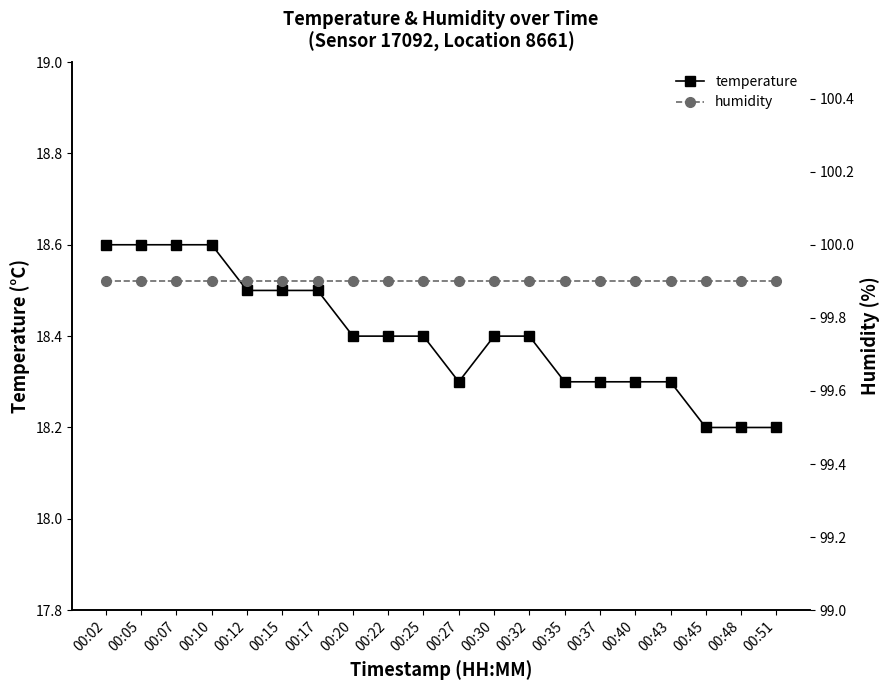

What is the sum of all temperature values?

368.0